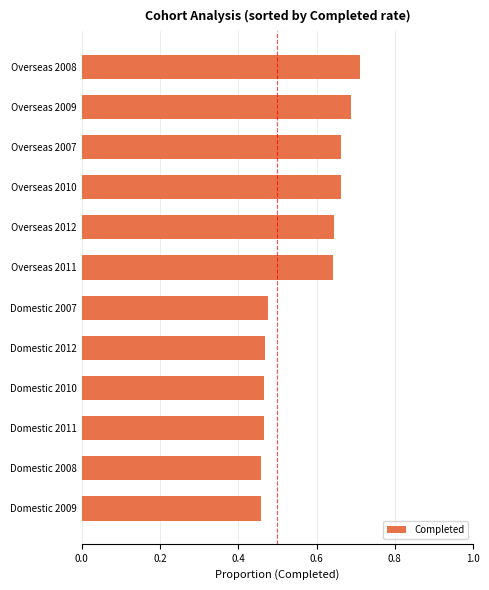

Which label corresponds to the largest value in the chart?

Overseas 2008